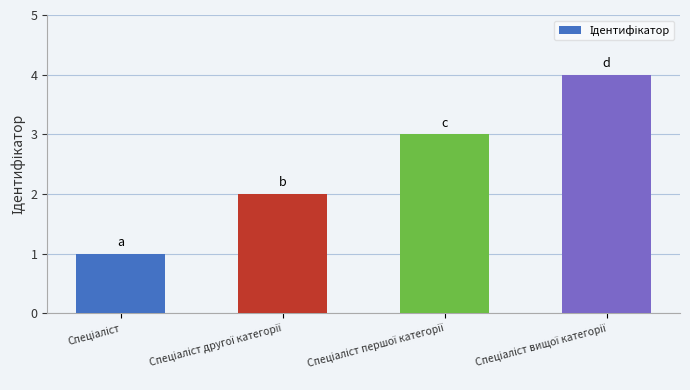

How many categories are shown in the chart?

4